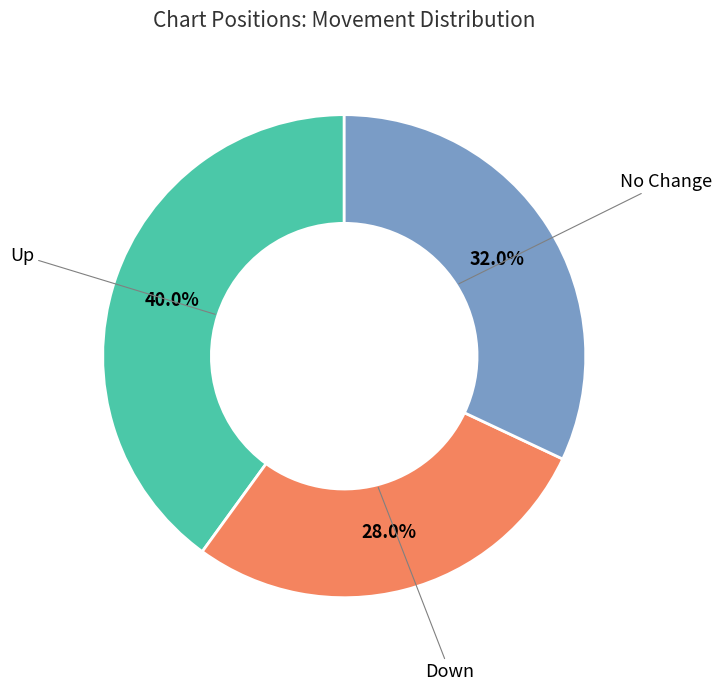

Does any single category account for the majority?

No